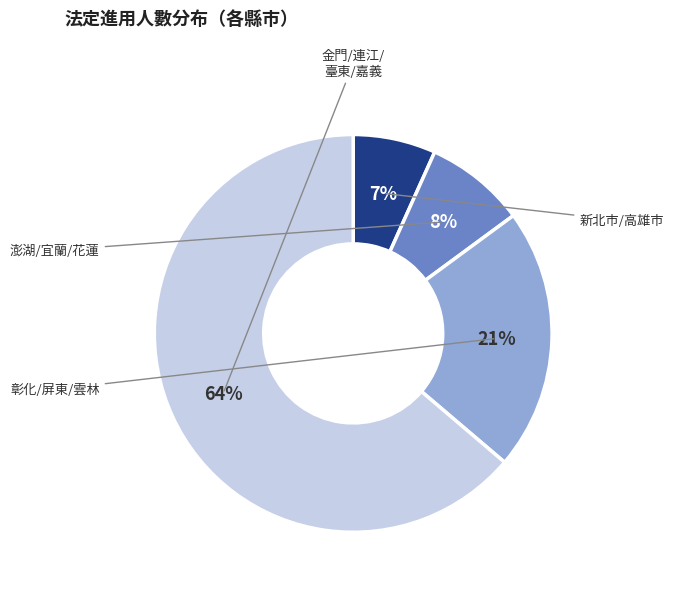

To the nearest percent, what is the difference between the largest and smallest slice percentages?

57%